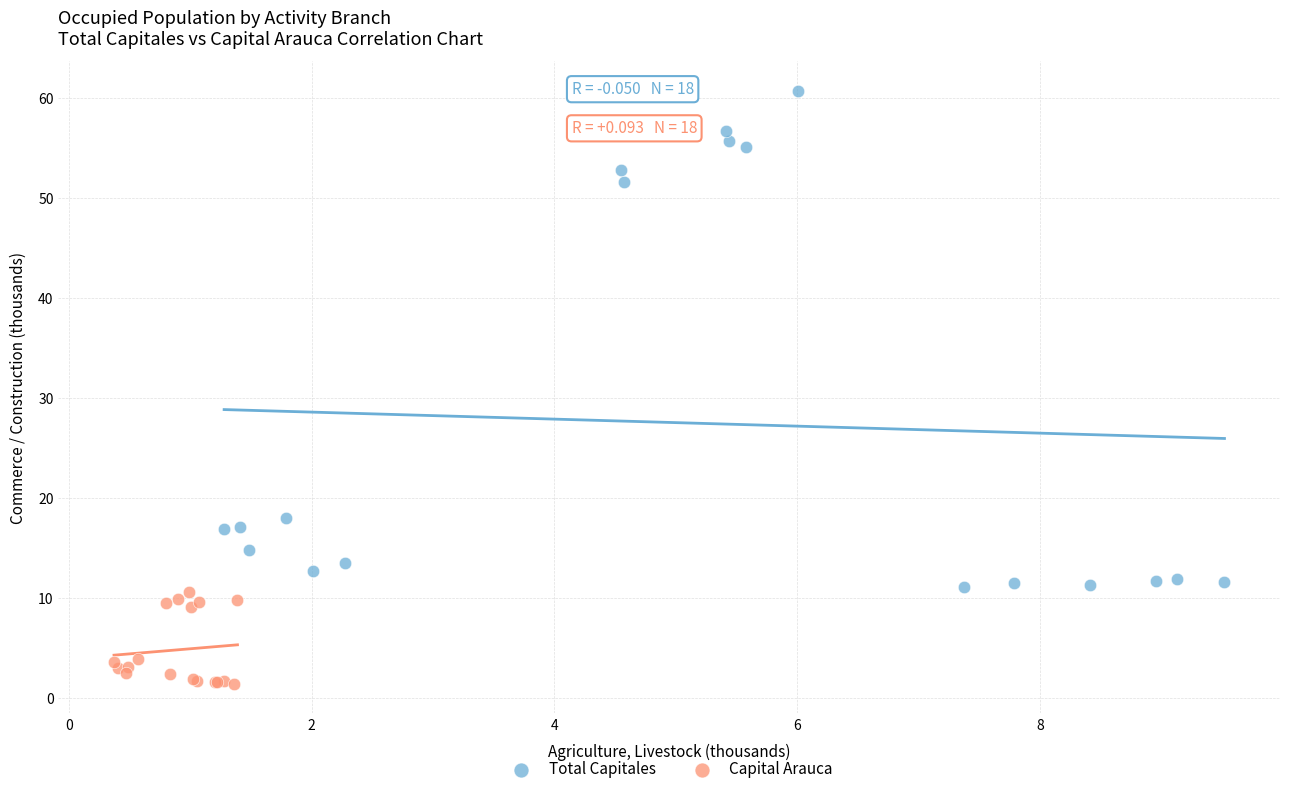

Which series contains the lowest Y value?

Capital Arauca